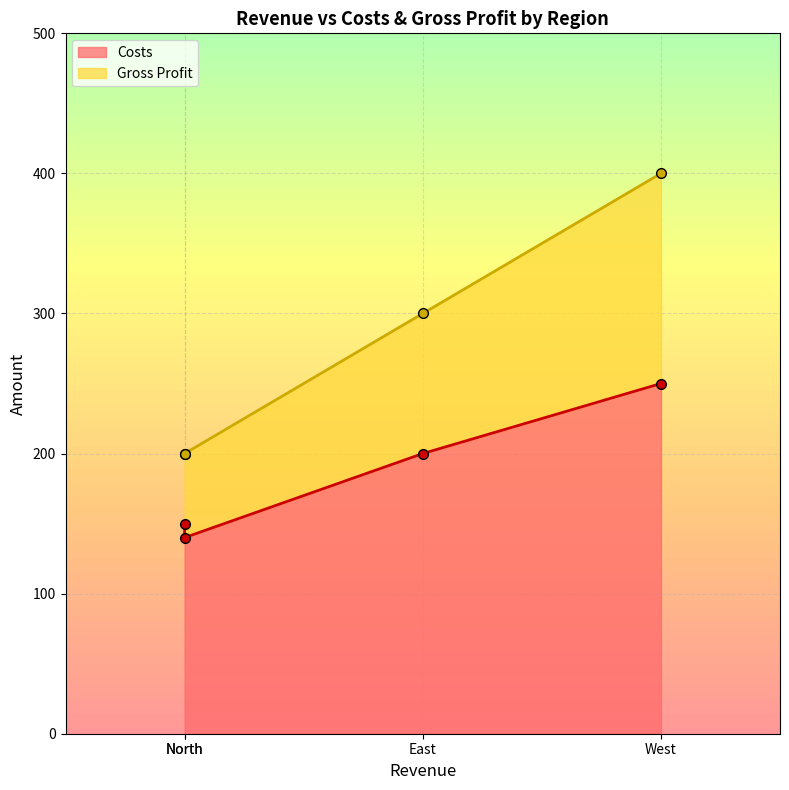

True or false: Costs and Gross Profit cross at least once.

False